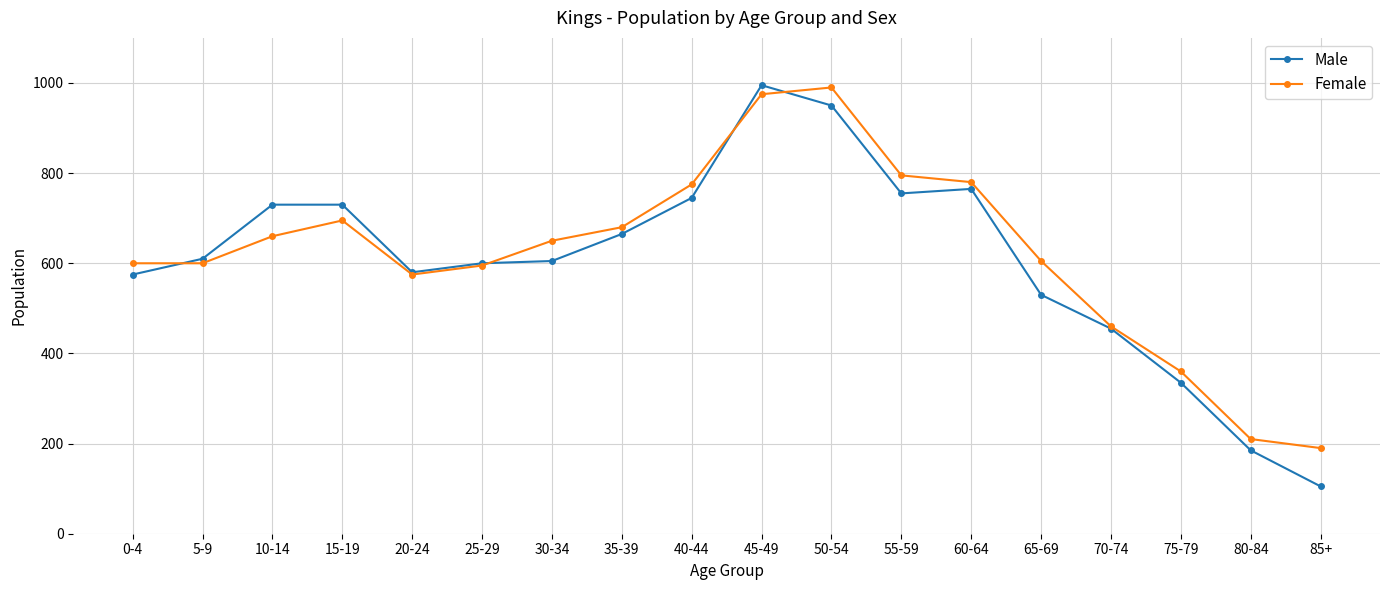

Is the value of Male at 70-74 greater than the value of Female at 45-49?

No